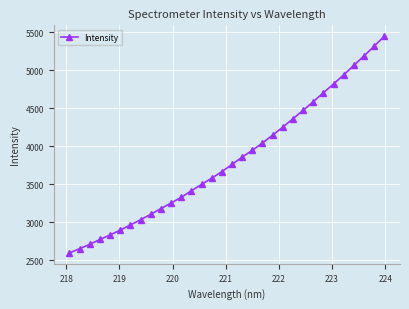

What is the sum of all values?

122419.6